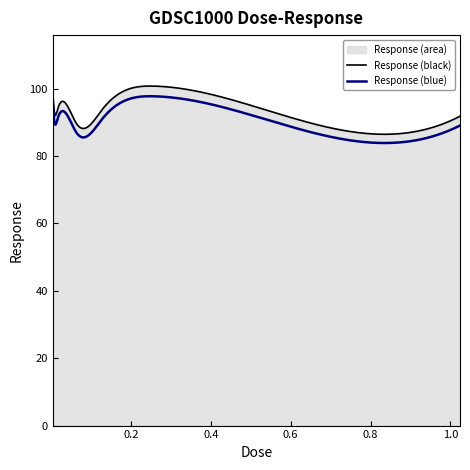

True or false: the data shows 94.6 at 0.512.

True